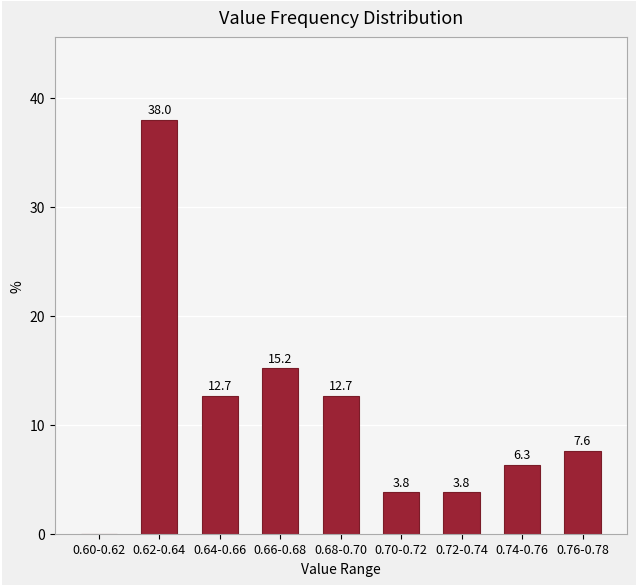

Reading left to right, transcribe all the data shown in this chart.

0.60-0.62=0.0	0.62-0.64=38.0	0.64-0.66=12.7	0.66-0.68=15.2	0.68-0.70=12.7	0.70-0.72=3.8	0.72-0.74=3.8	0.74-0.76=6.3	0.76-0.78=7.6